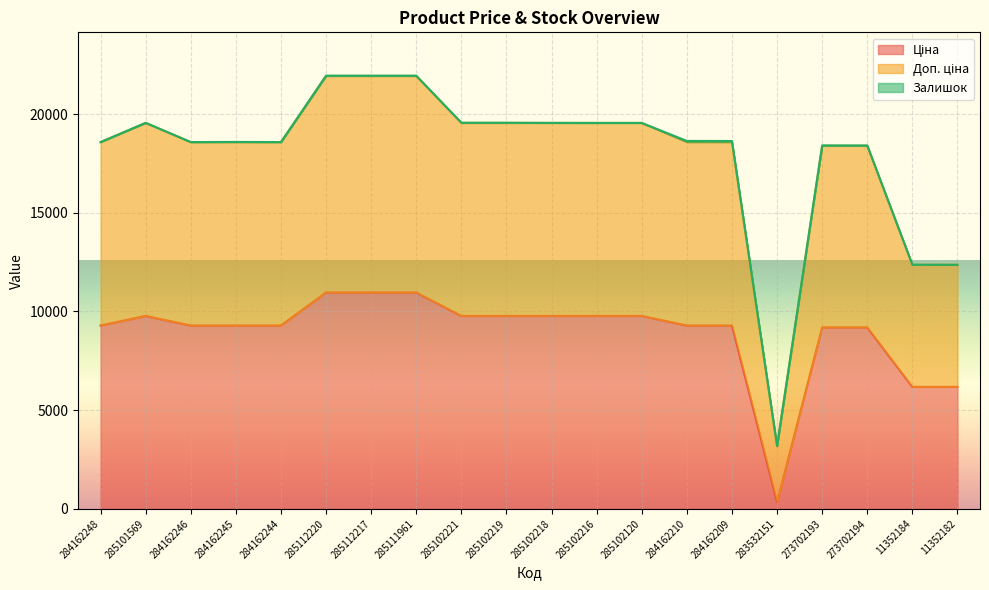

Reading left to right, list all the values displayed in this chart.

Ціна: 284162248=9290.5	285101569=9775.5	284162246=9290.5	284162245=9290.5	284162244=9290.5	285112220=10964.4	285112217=10964.4	285111961=10964.4	285102221=9775.5	285102219=9775.5	285102218=9775.5	285102216=9775.5	285102120=9775.5	284162210=9290.5	284162209=9290.5	283532151=352.6	273702193=9196.3	273702194=9196.3	11352184=6182.6	11352182=6182.6
Доп. ціна: 284162248=18580.9	285101569=19558.0	284162246=18580.9	284162245=18588.9	284162244=18580.9	285112220=21945.8	285112217=21945.8	285111961=21945.8	285102221=19562.0	285102219=19562.0	285102218=19554.0	285102216=19551.0	285102120=19551.0	284162210=18639.9	284162209=18635.9	283532151=3188.8	273702193=18412.5	273702194=18410.5	11352184=12371.1	11352182=12365.1